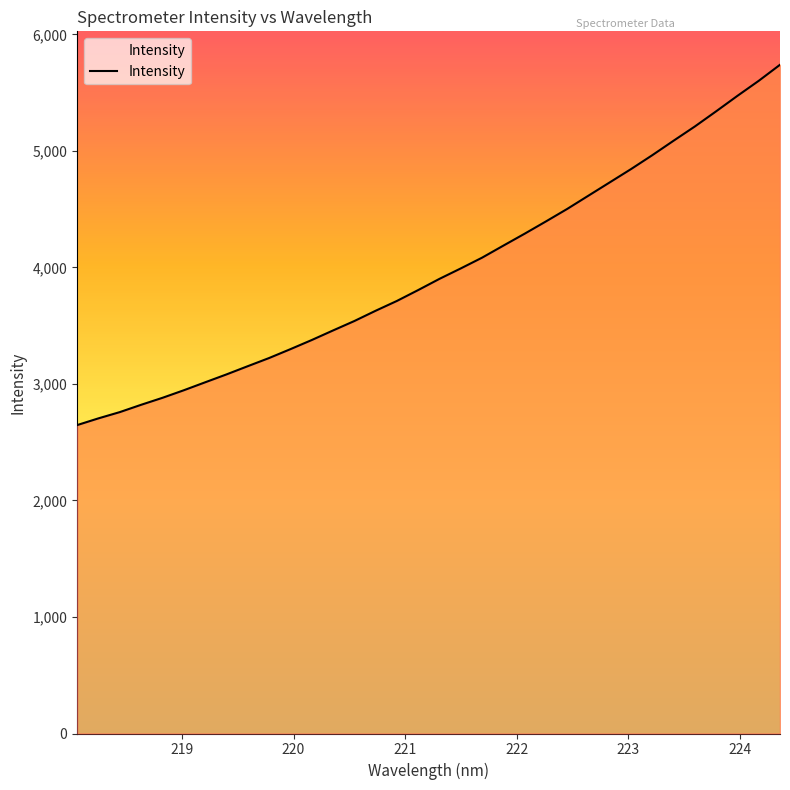

What is the smallest value displayed?

2647.0